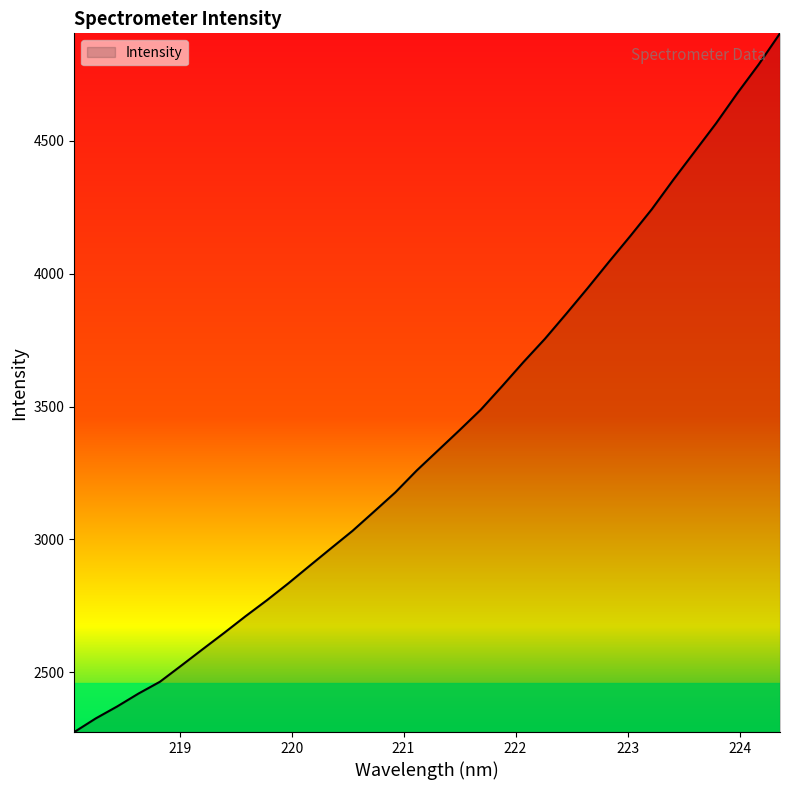

What is the maximum value shown in the chart?

4903.3